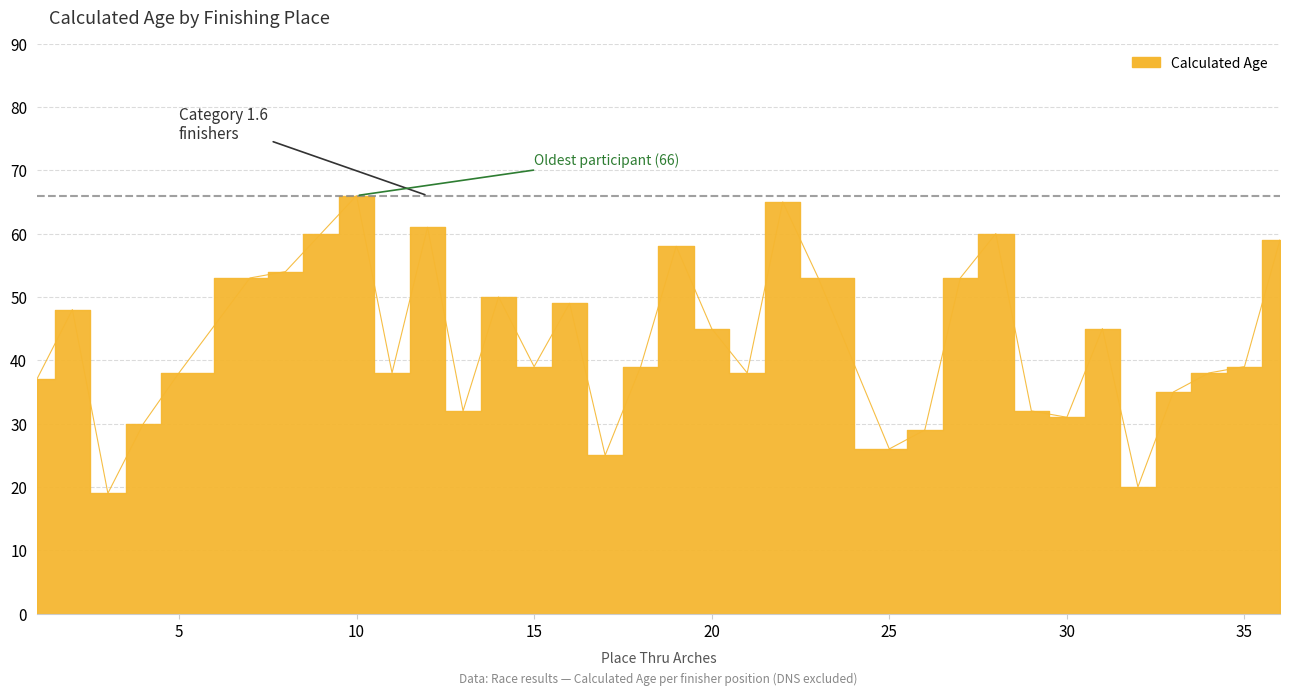

Reading right to left, transcribe all the data shown in this chart.

59	39	38	35	20	45	31	32	60	53	29	26	53	65	38	45	58	39	25	49	39	50	32	61	38	66	60	54	53	38	30	19	48	37